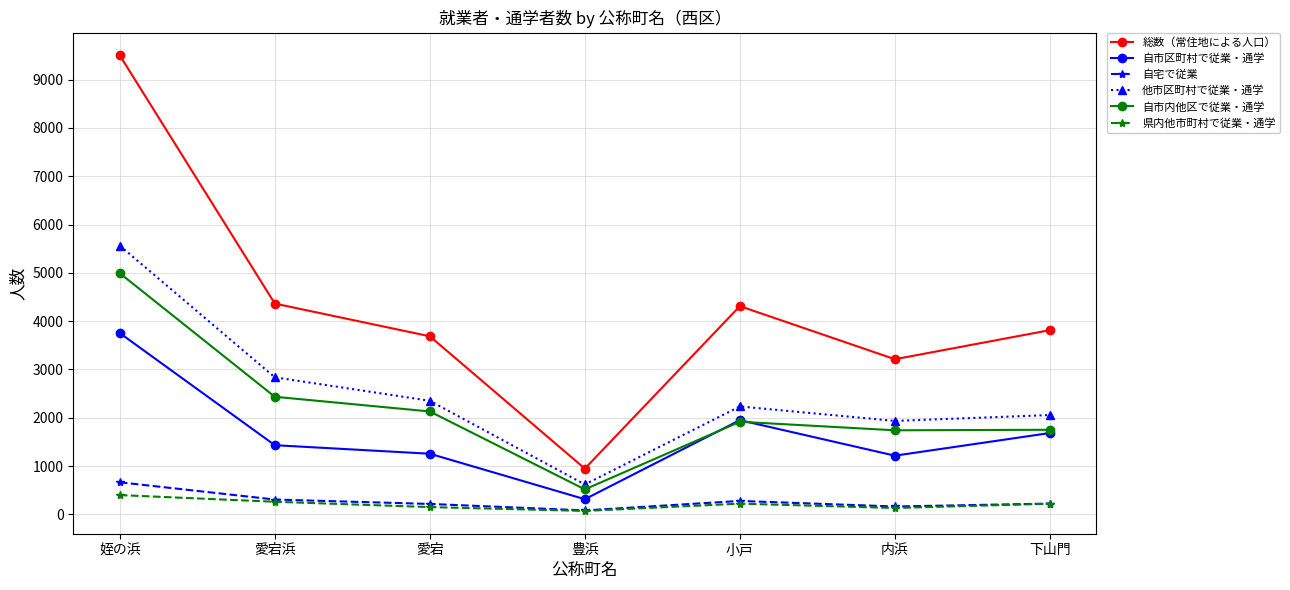

Is the value of 総数（常住地による人口） at 小戸 greater than the value of 他市区町村で従業・通学 at 愛宕?

Yes